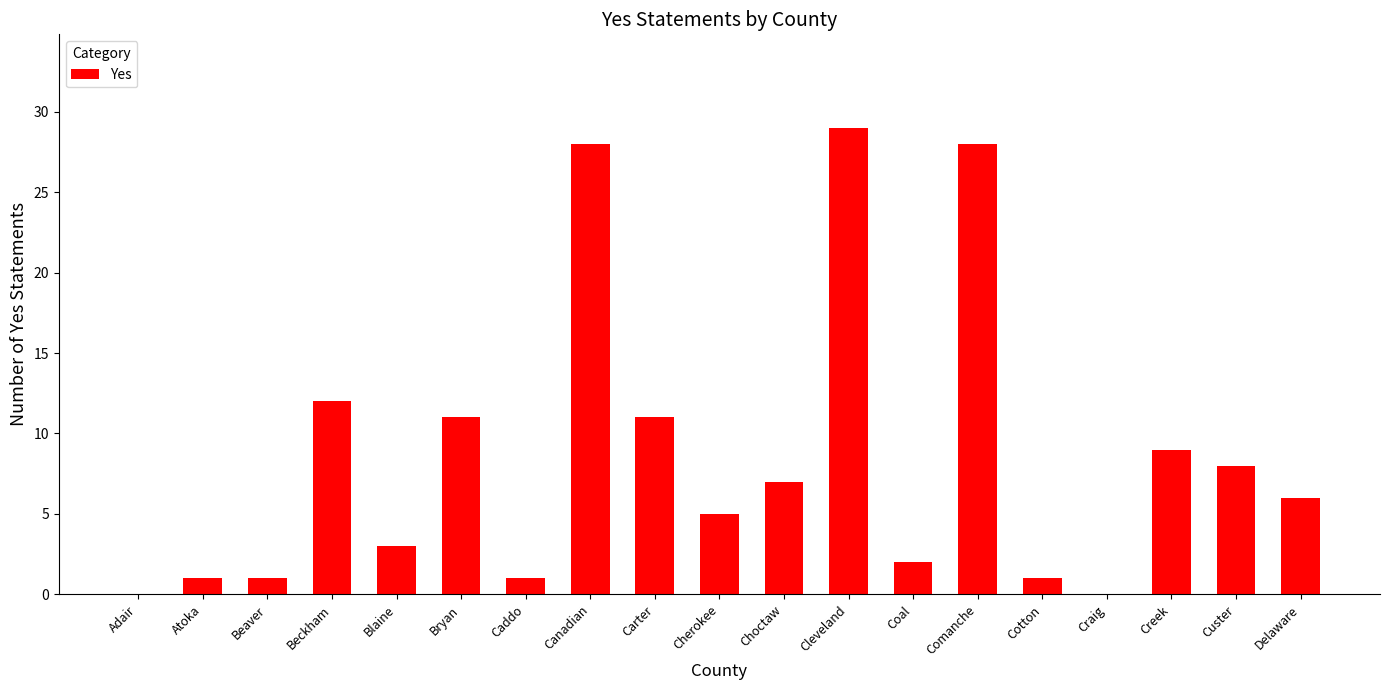

Which has a higher value, Adair or Custer?

Custer